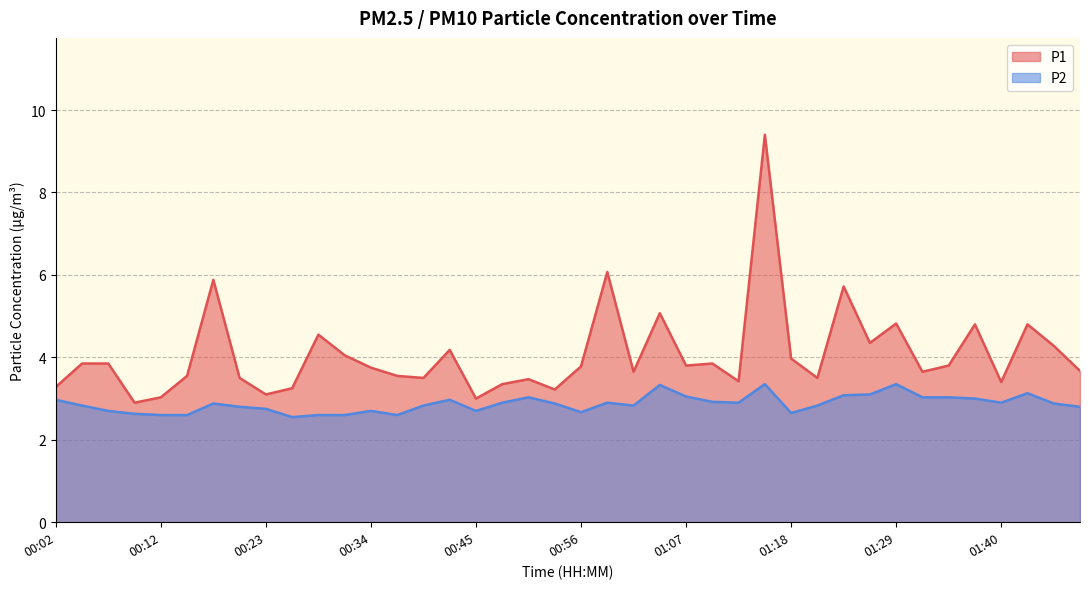

Which label corresponds to the largest value in the chart?

01:15